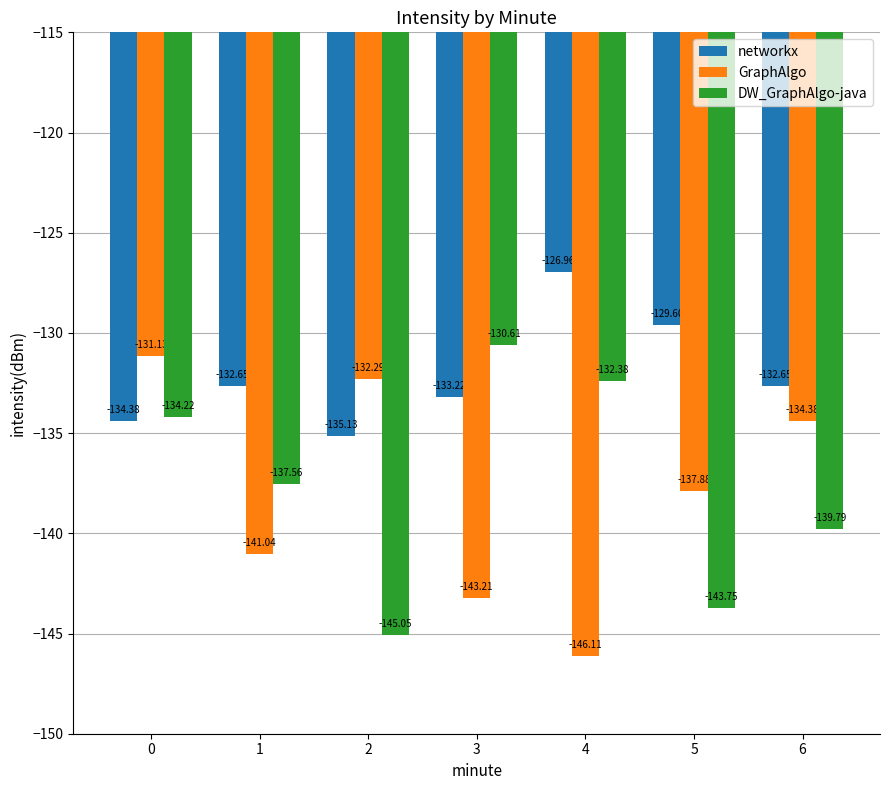

What are all the series names shown in the legend?

networkx, GraphAlgo, DW_GraphAlgo-java